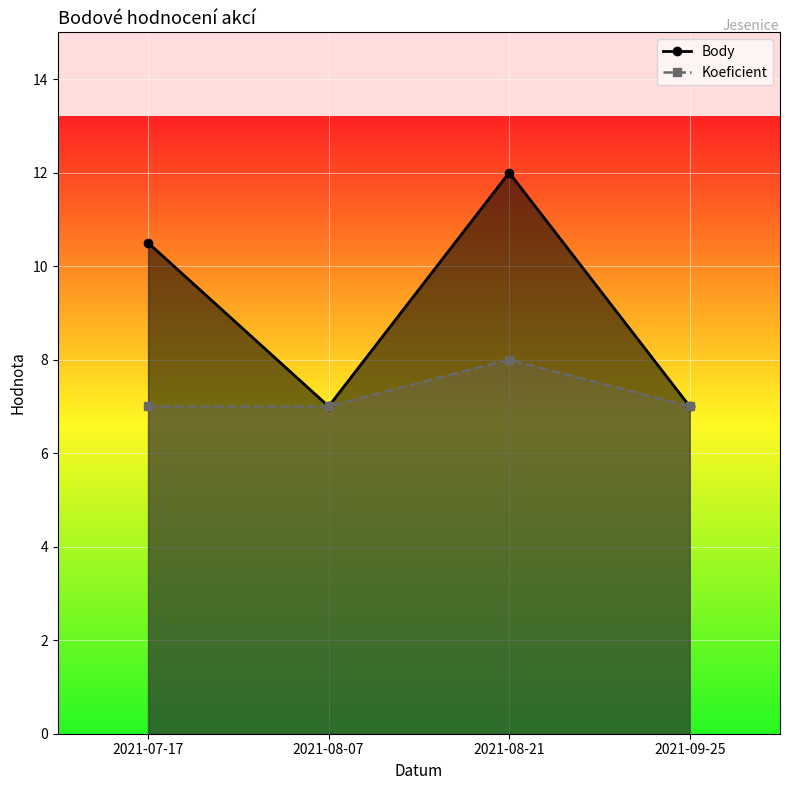

True or false: Koeficient and Body cross at least once.

False